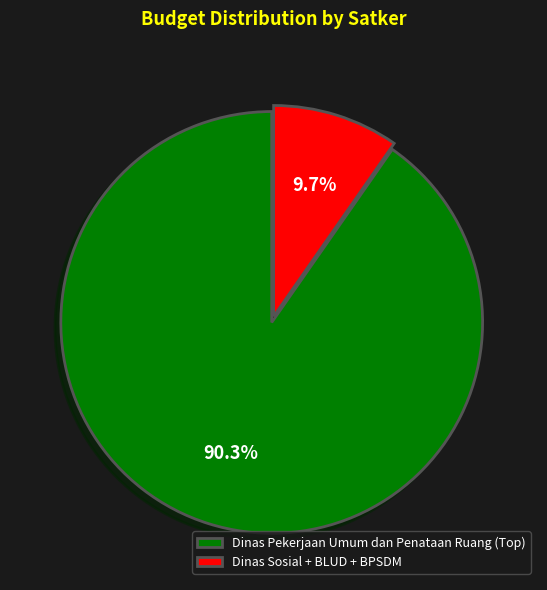

Which category has the smallest portion of the pie?

Dinas Sosial + BLUD + BPSDM